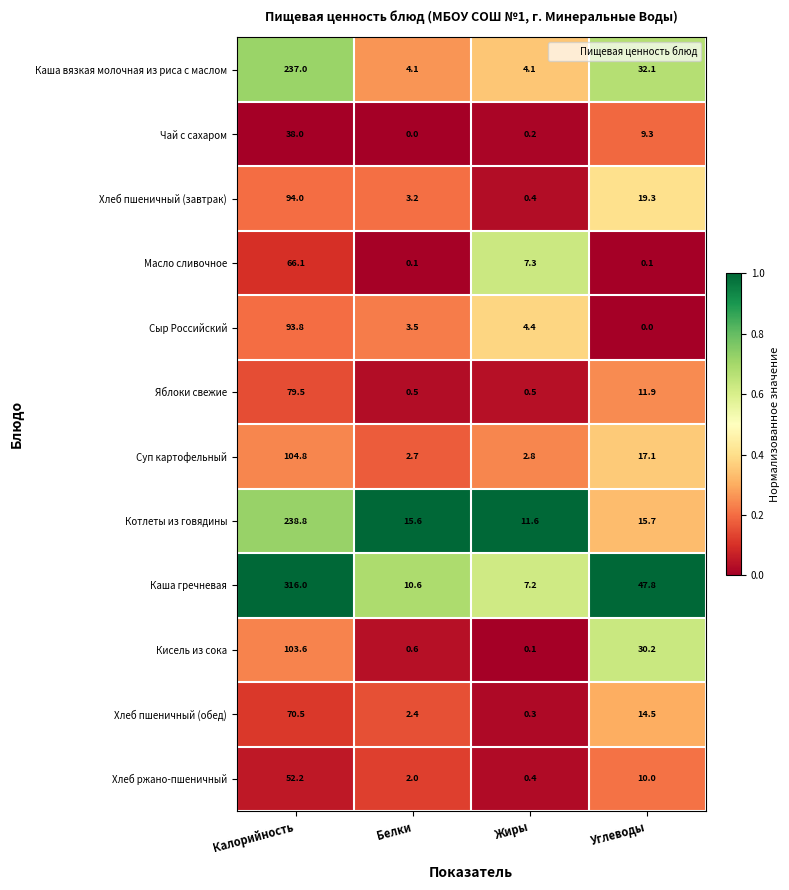

What is the total value across all series at Калорийность?

1494.3